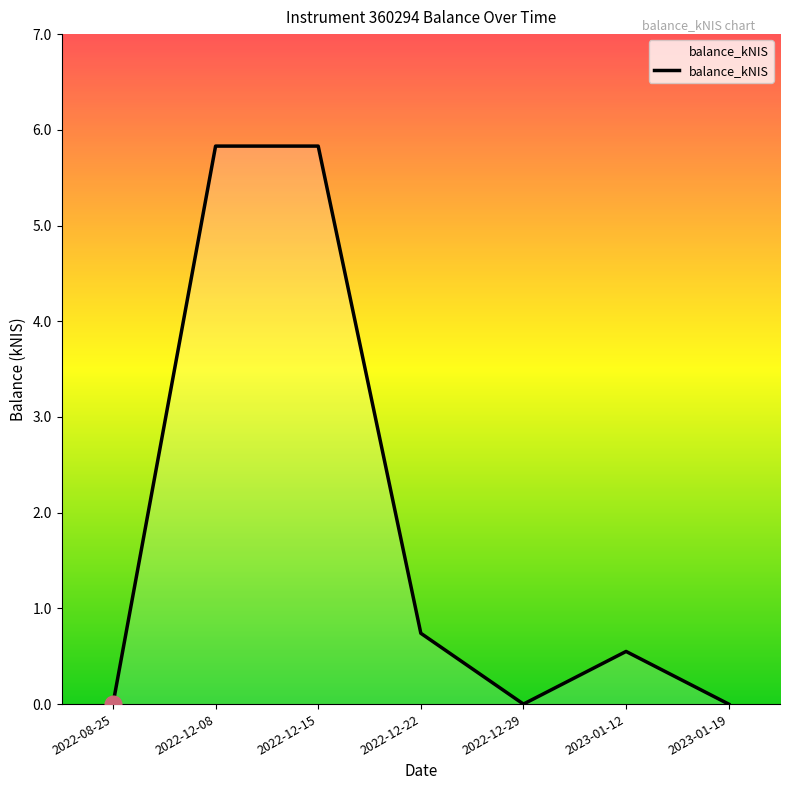

What position from the left is 2023-01-12?

6